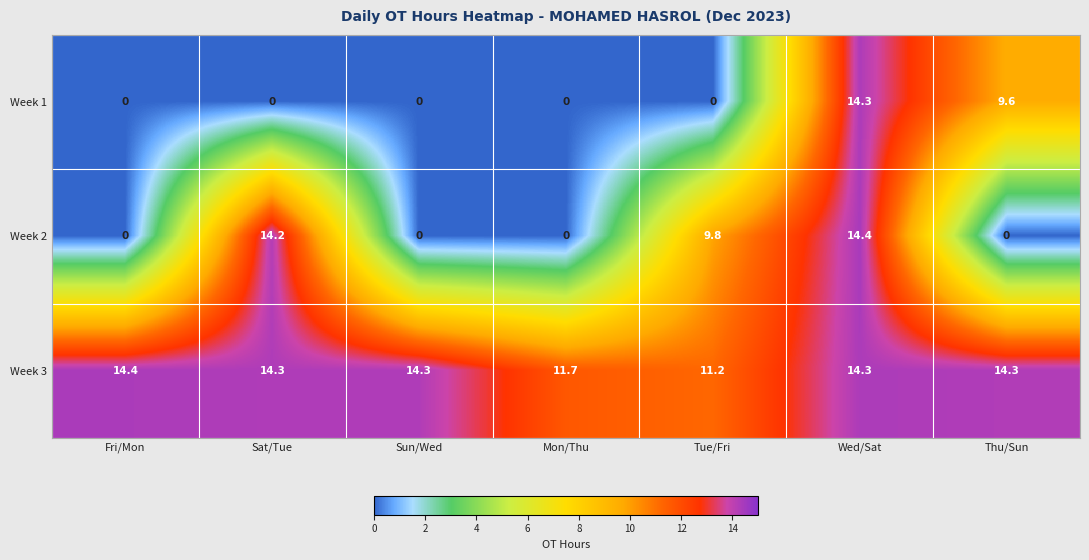

Reading left to right, extract all data points from this chart.

Week 1: Fri/Mon=0.0	Sat/Tue=0.0	Sun/Wed=0.0	Mon/Thu=0.0	Tue/Fri=0.0	Wed/Sat=14.3	Thu/Sun=9.6
Week 2: Fri/Mon=0.0	Sat/Tue=14.2	Sun/Wed=0.0	Mon/Thu=0.0	Tue/Fri=9.8	Wed/Sat=14.4	Thu/Sun=0.0
Week 3: Fri/Mon=14.4	Sat/Tue=14.3	Sun/Wed=14.3	Mon/Thu=11.7	Tue/Fri=11.2	Wed/Sat=14.3	Thu/Sun=14.3